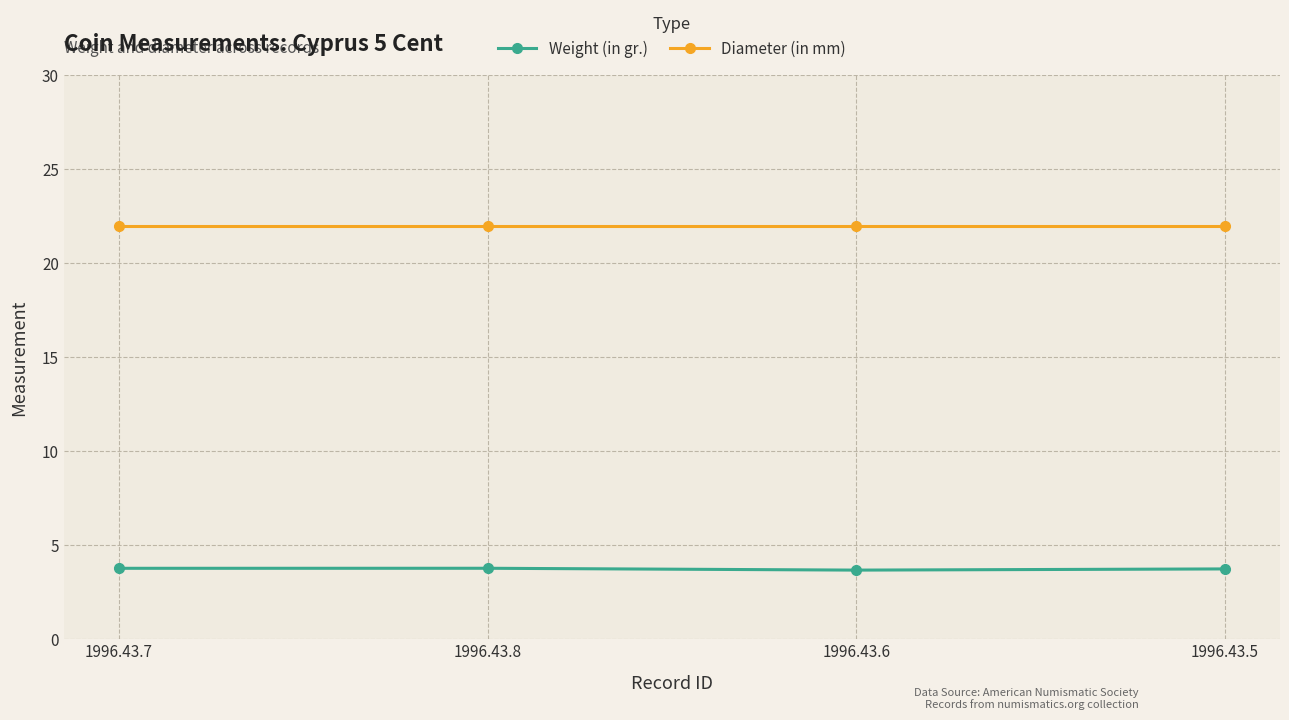

What is the highest value of the Diameter (in mm) series?

22.0